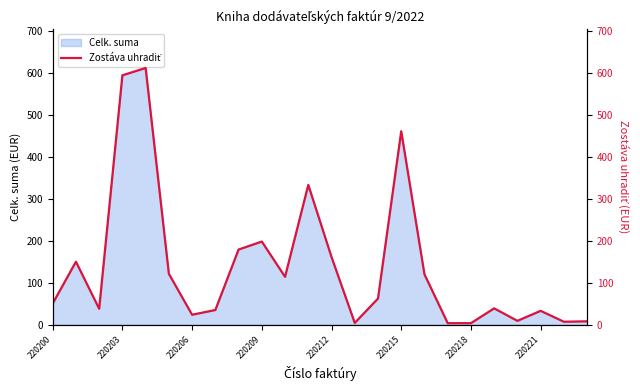

Is it true that Celk. suma equals 33.0 at 220221?

True